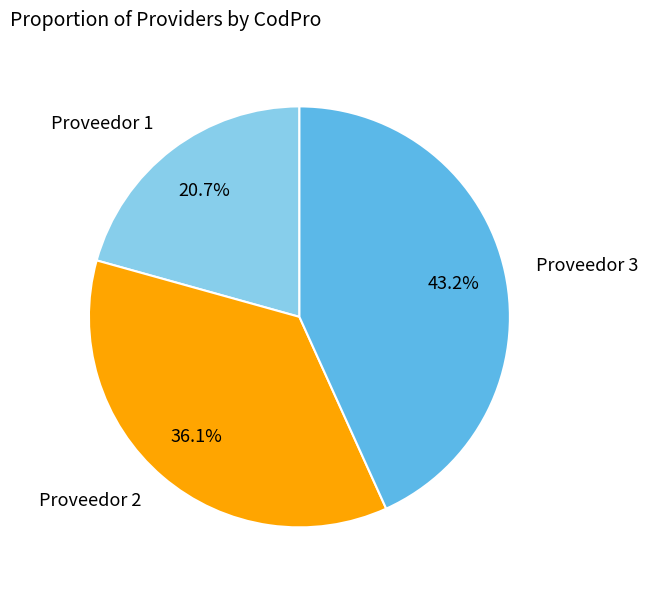

Count the number of slices in the pie.

3